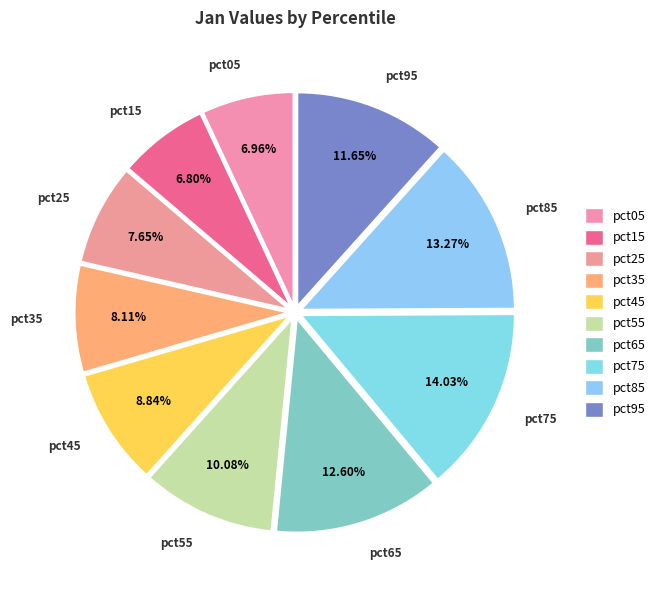

Count the number of slices in the pie.

10